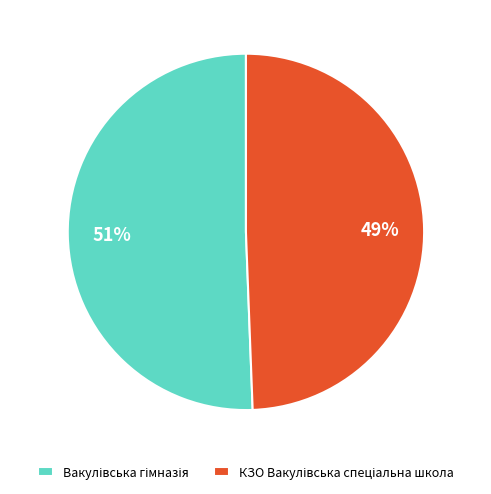

Is there a majority slice in this chart?

Yes